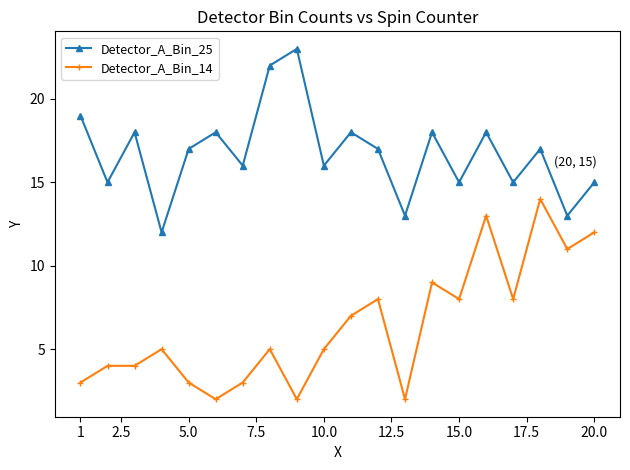

What is the sum of all Detector_A_Bin_14 values?

128